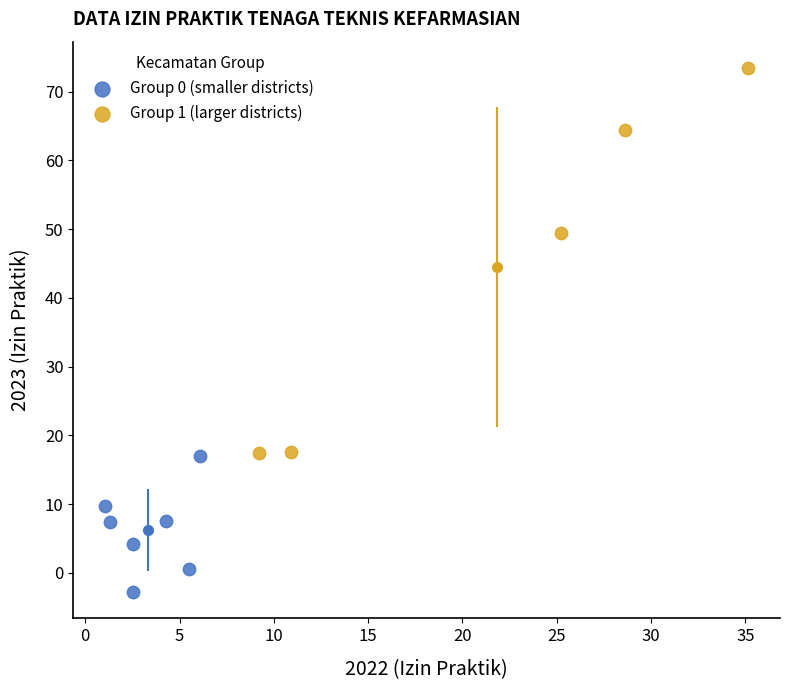

Which series has the widest spread of Y values?

Group 1 (larger districts)